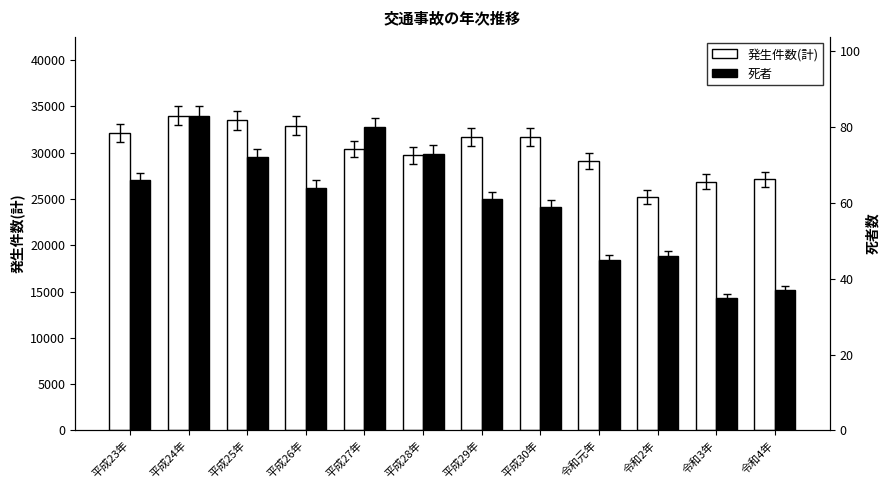

At which label does 死者 first exceed 64?

平成23年